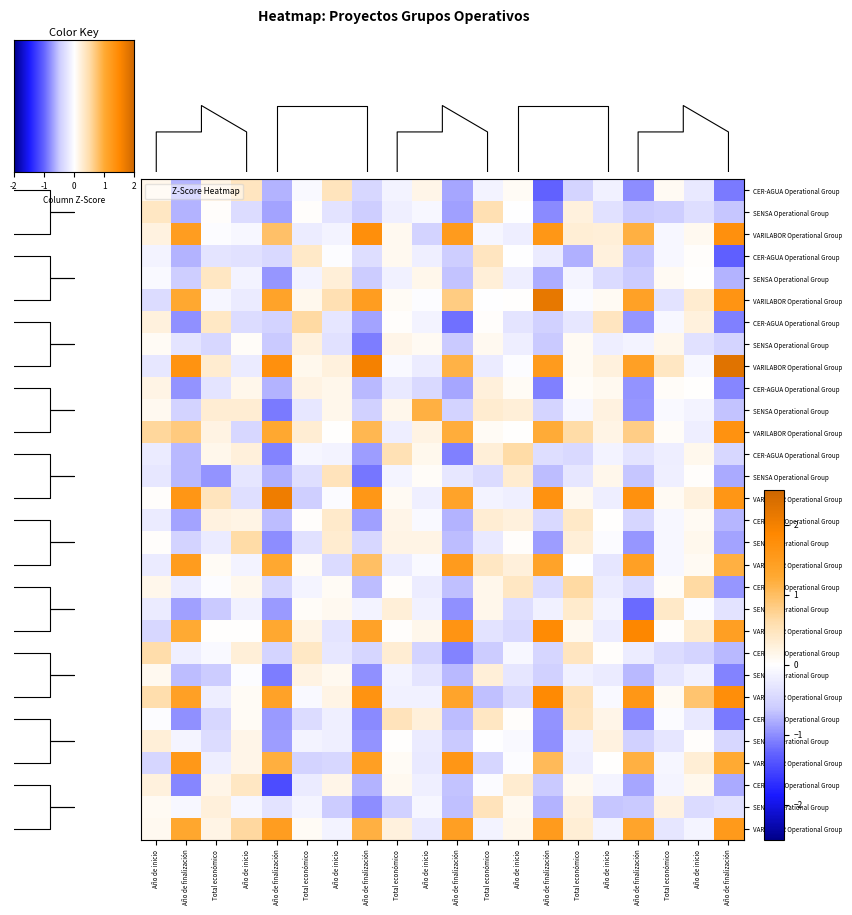

What is the difference between the highest and lowest values at Año de finalización?

2.7